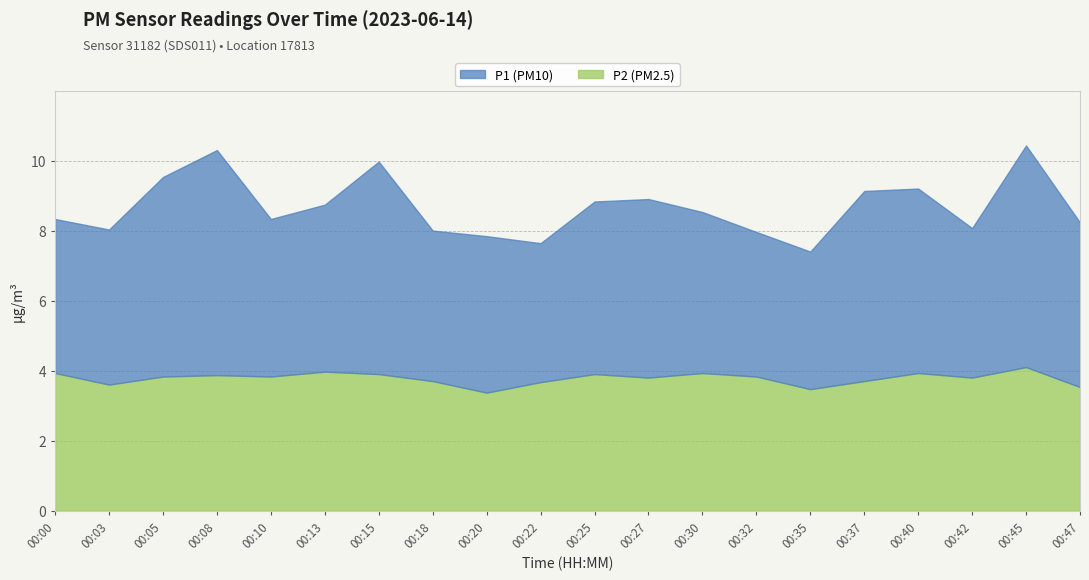

True or false: P2 and P1 intersect in this chart.

False